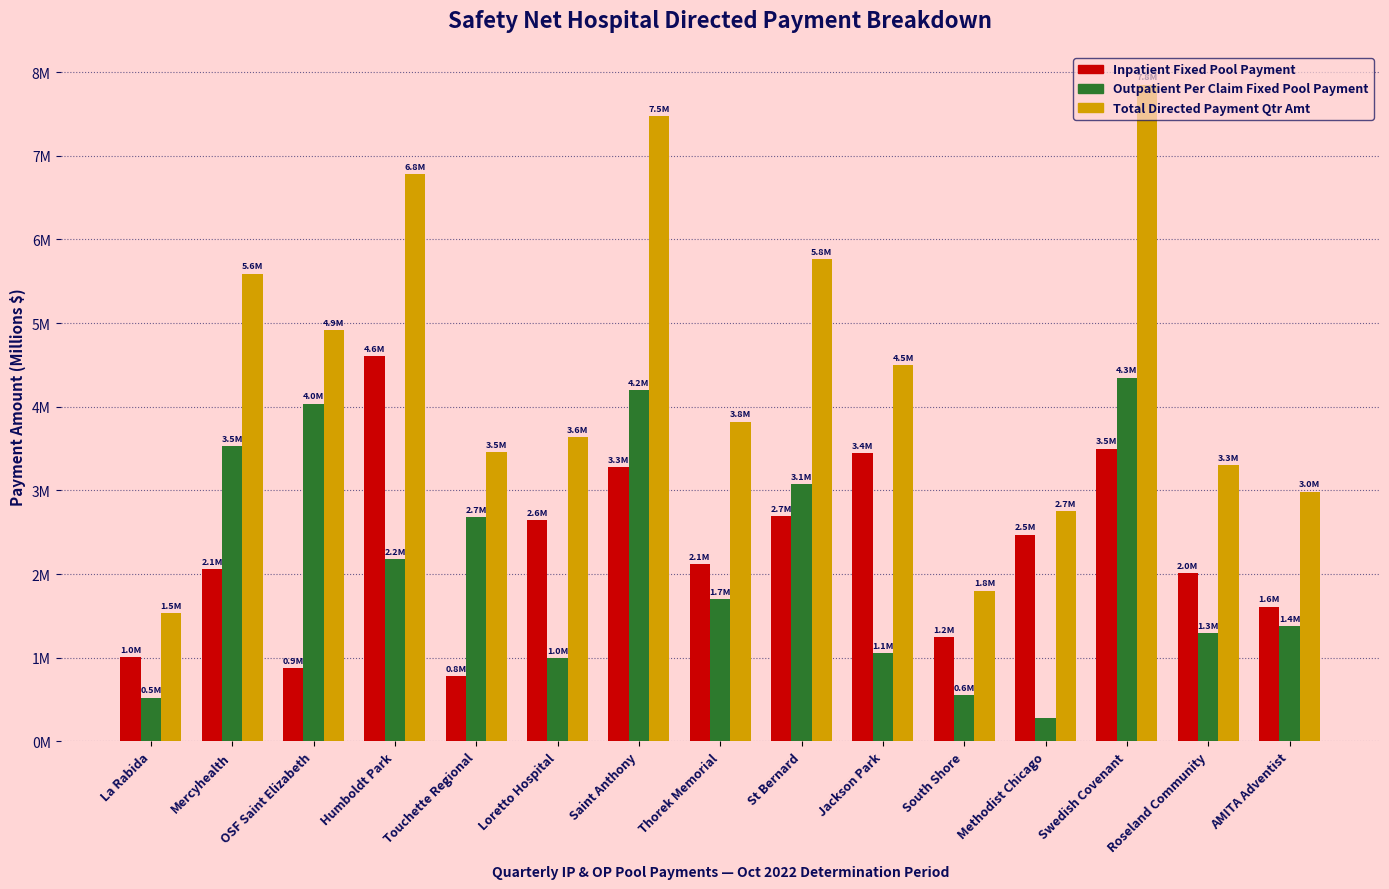

What is the total value across all series at Mercyhealth?

11.2